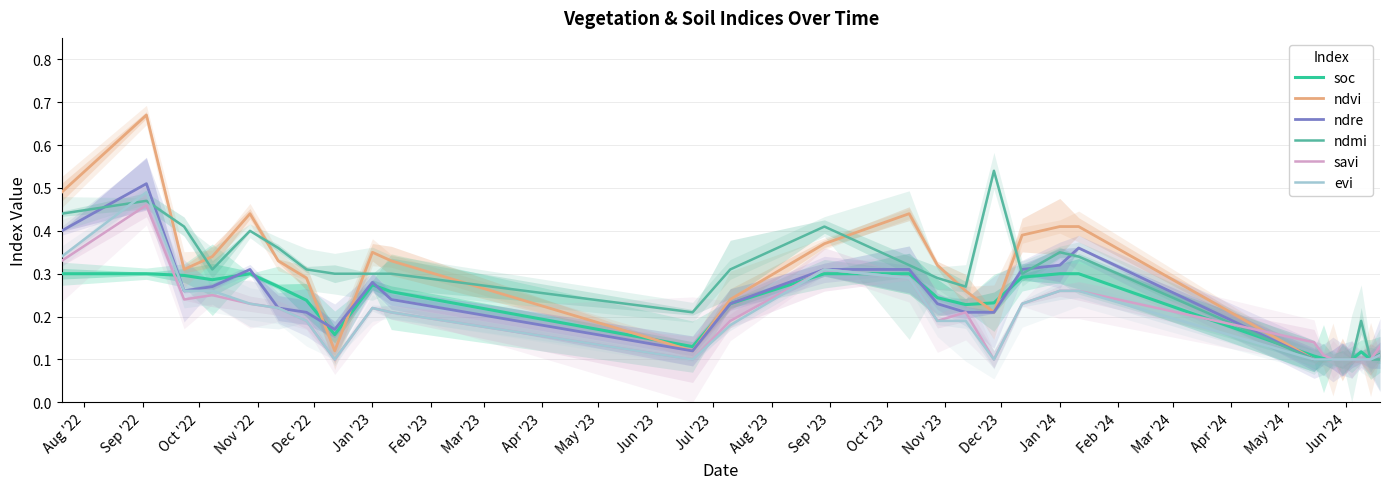

How many data points does each series have?

28